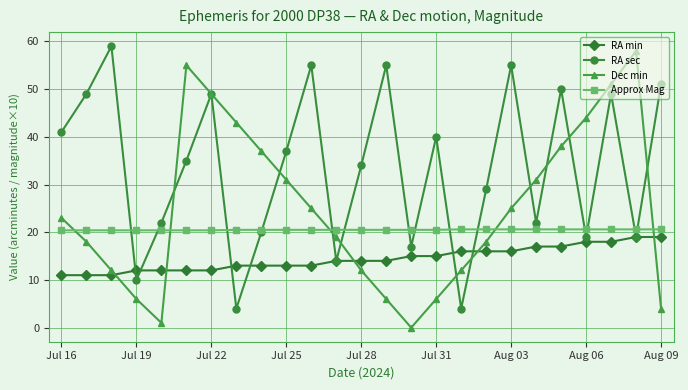

Rank the series by their average value, from lowest to highest.

RA min, Approx Mag, Dec min, RA sec